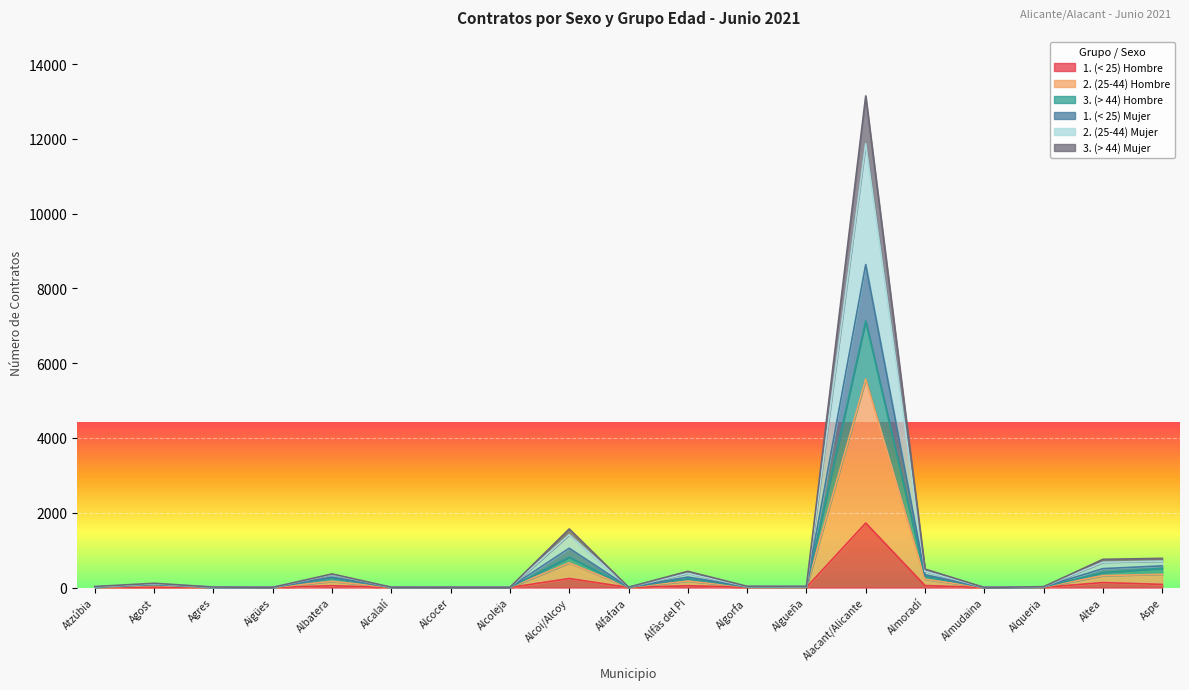

True or false: 1. (< 25) Mujer and 3. (> 44) Mujer cross at least once.

False